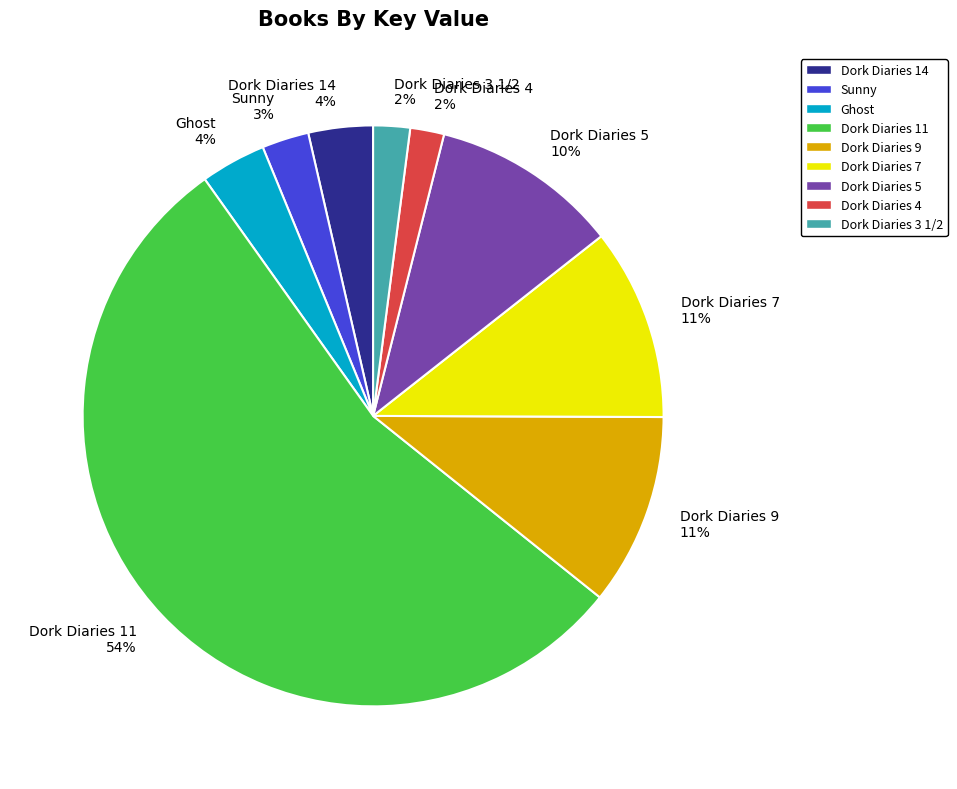

Which has a higher value, Dork Diaries 4 or Dork Diaries 11?

Dork Diaries 11